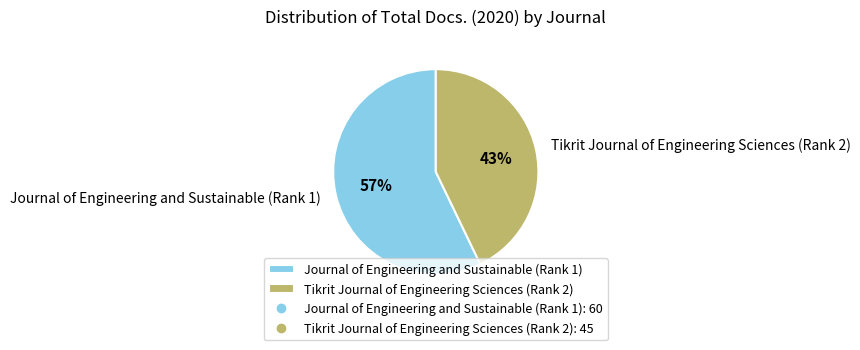

Count the number of slices in the pie.

2